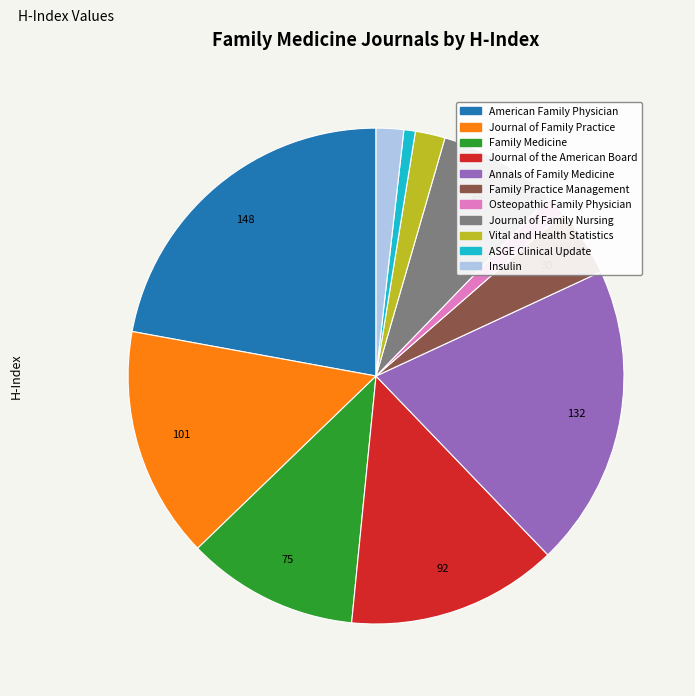

Does Osteopathic Family Physician account for over 50% of the chart?

No